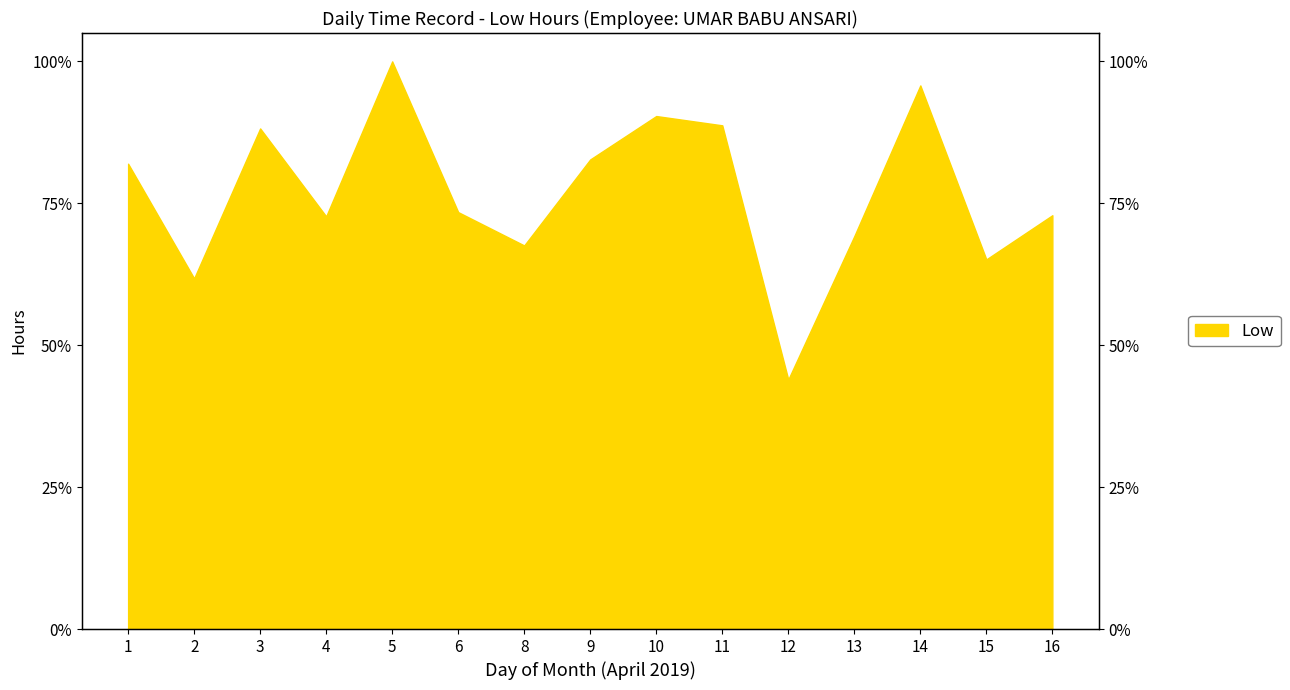

Which has a higher value, 12 or 3?

3